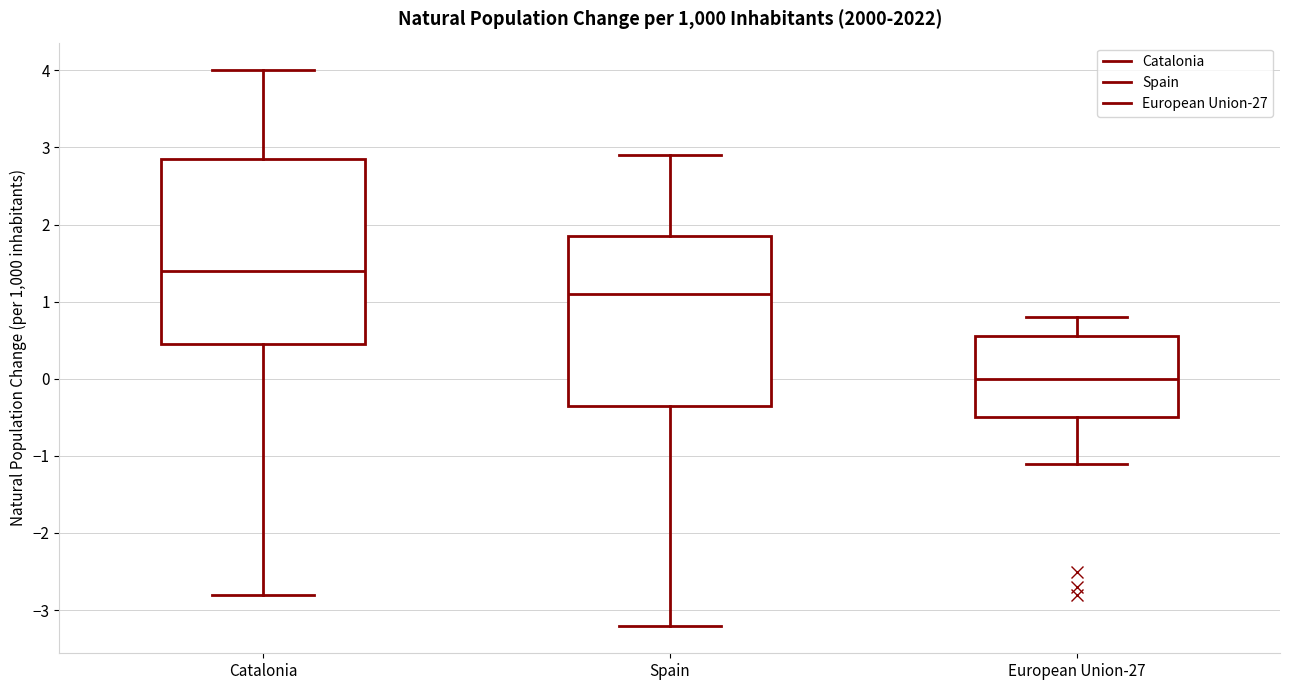

Reading left to right, read every box against the y-axis: the position of its median line, the range the box covers, and the ends of its whiskers. The values are not printed on the chart, so give them approximately, as read against the axis.

Catalonia: median 1.4, box 0.5 to 2.9, whiskers -2.8 to 4.0
Spain: median 1.1, box -0.3 to 1.9, whiskers -3.2 to 2.9
European Union-27: median 0.0, box -0.5 to 0.6, whiskers -1.1 to 0.8